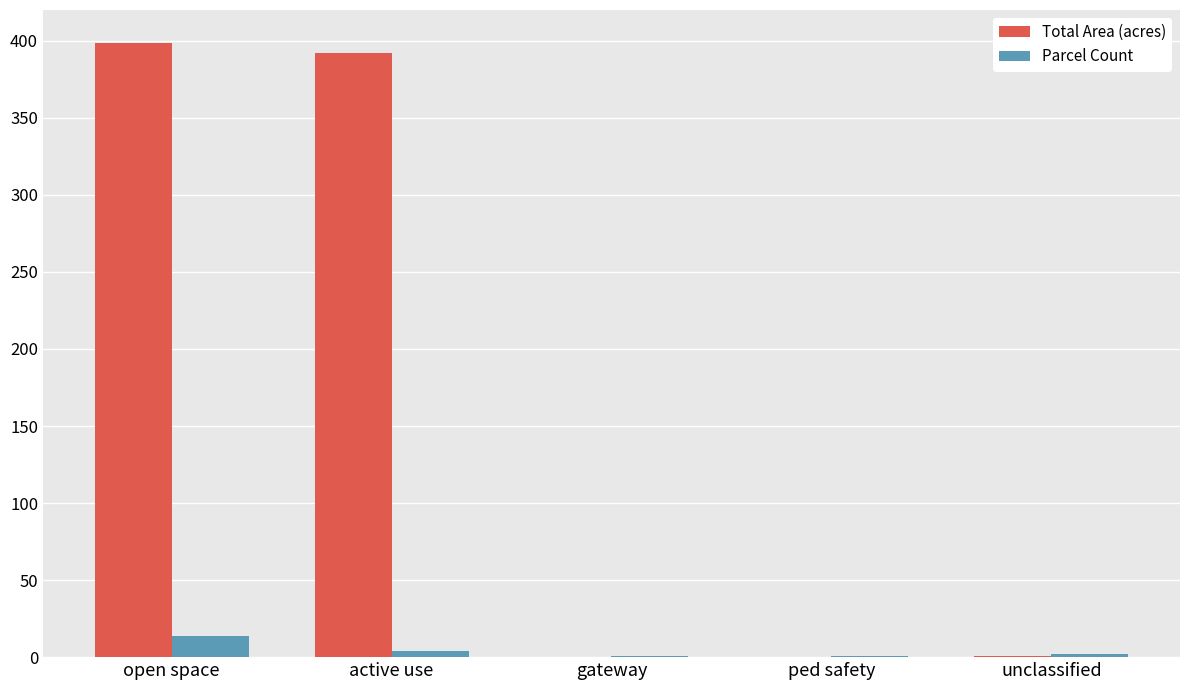

Which series changed the most between open space and gateway?

Total Area (acres)